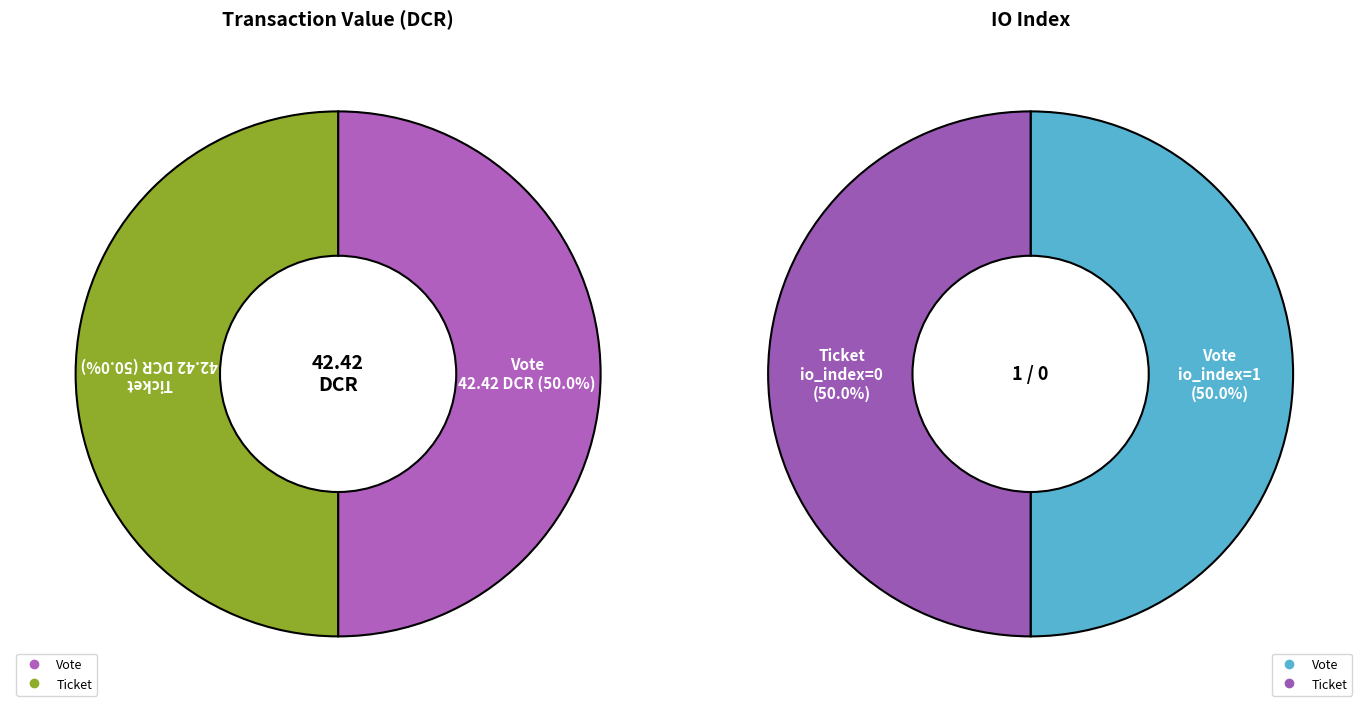

Is the sum of Vote and Ticket greater than half?

Yes